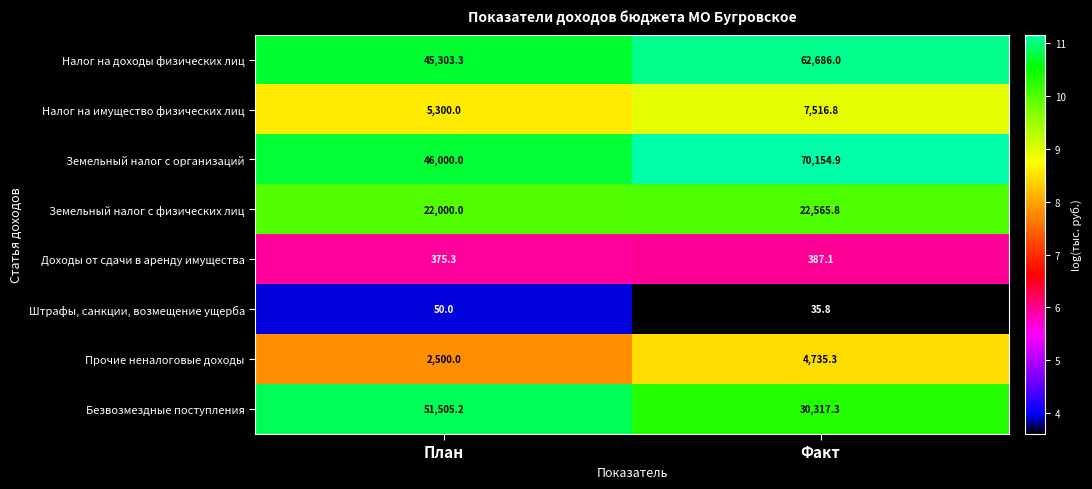

Reading right to left, transcribe all the data shown in this chart.

Налог на доходы физических лиц: Факт=62686.0	План=45303.3
Налог на имущество физических лиц: Факт=7516.8	План=5300.0
Земельный налог с организаций: Факт=70154.9	План=46000.0
Земельный налог с физических лиц: Факт=22565.8	План=22000.0
Доходы от сдачи в аренду имущества: Факт=387.1	План=375.3
Штрафы, санкции, возмещение ущерба: Факт=35.8	План=50.0
Прочие неналоговые доходы: Факт=4735.3	План=2500.0
Безвозмездные поступления: Факт=30317.3	План=51505.2